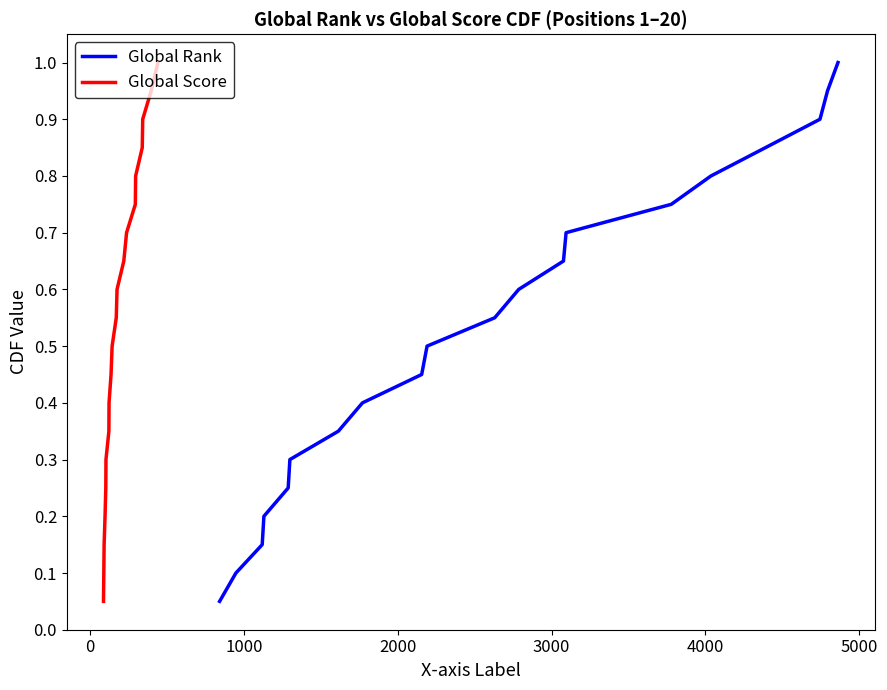

What is the maximum value for Global Rank?

1.0